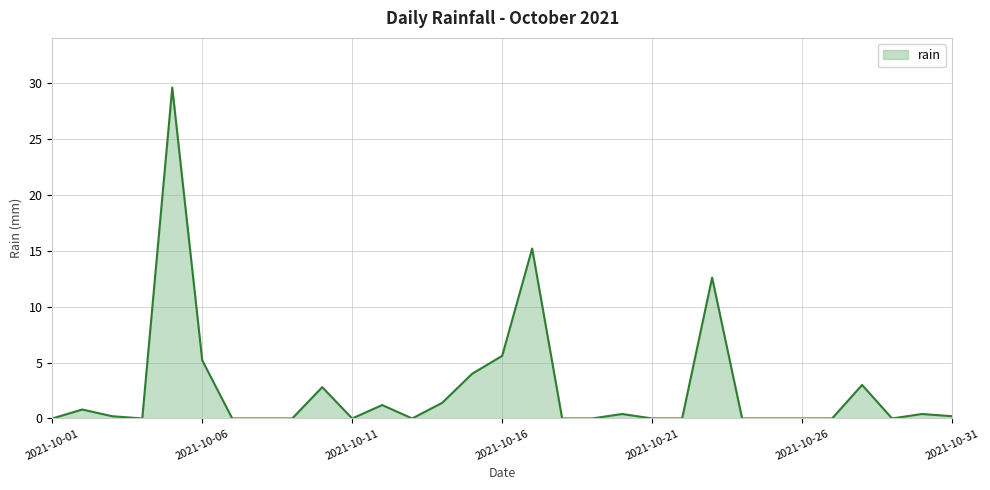

What is the greatest value displayed?

29.6